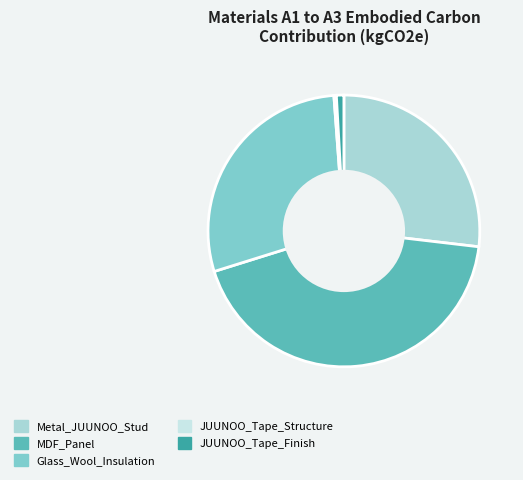

Is it true that JUUNOO_Tape_Finish is 1% of the pie?

True